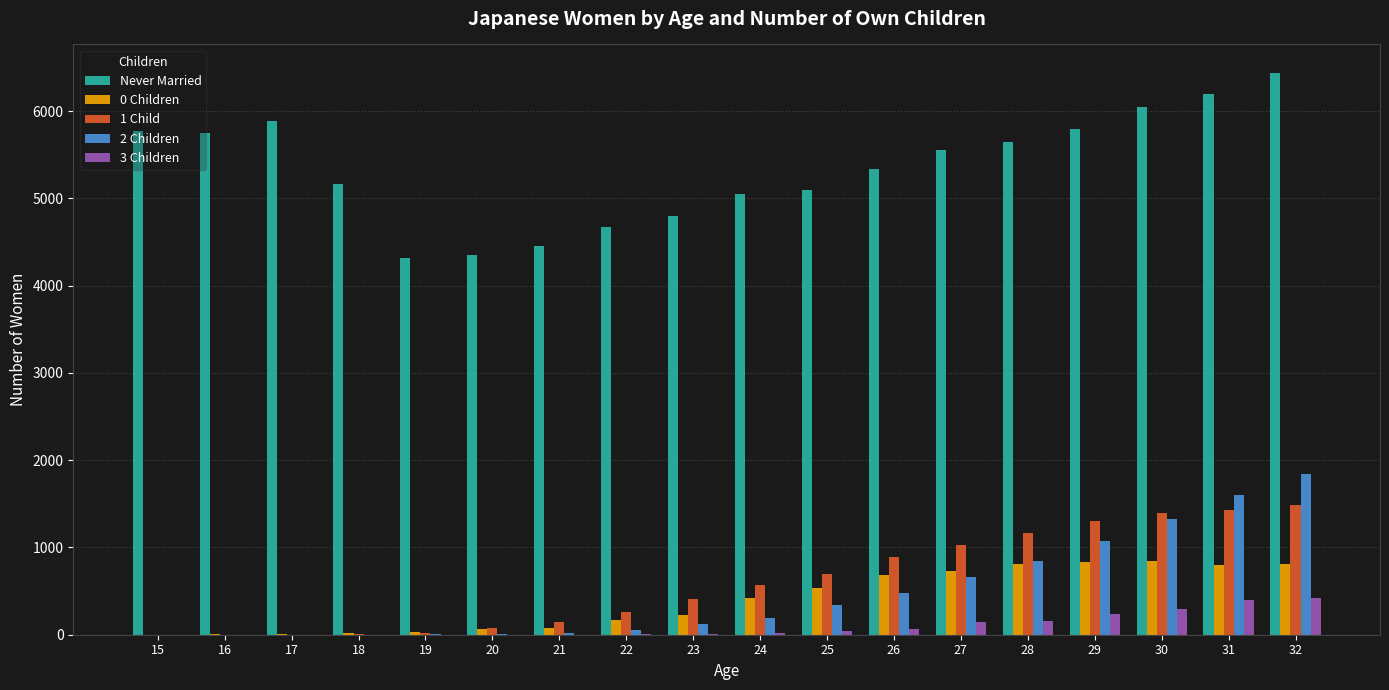

What is the average value of the Never Married series?

5353